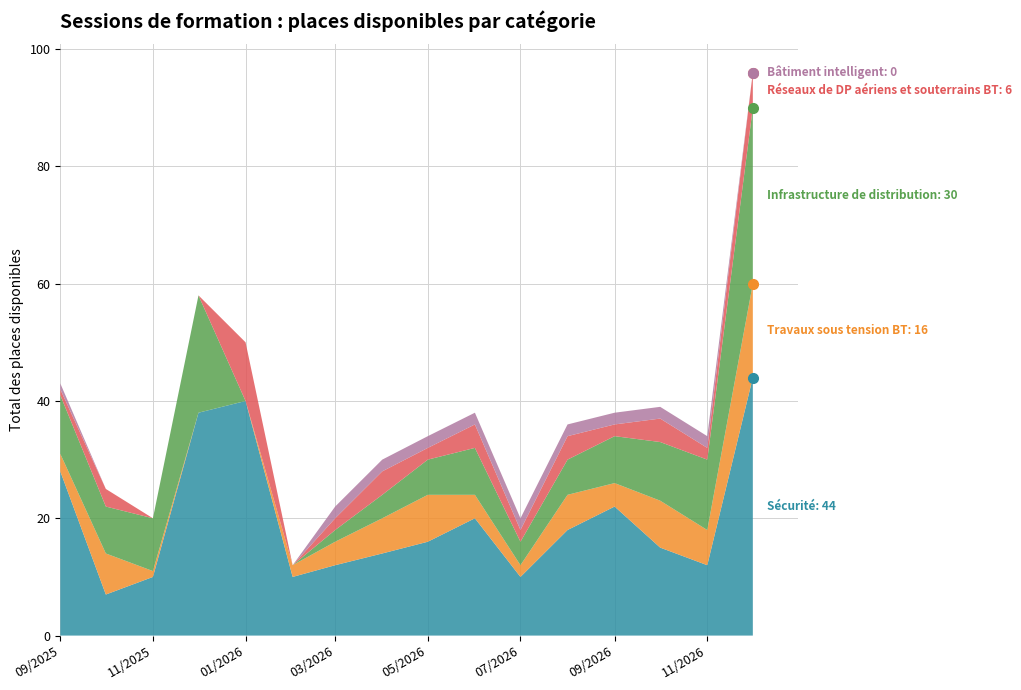

Does the chart have visible grid lines?

Yes